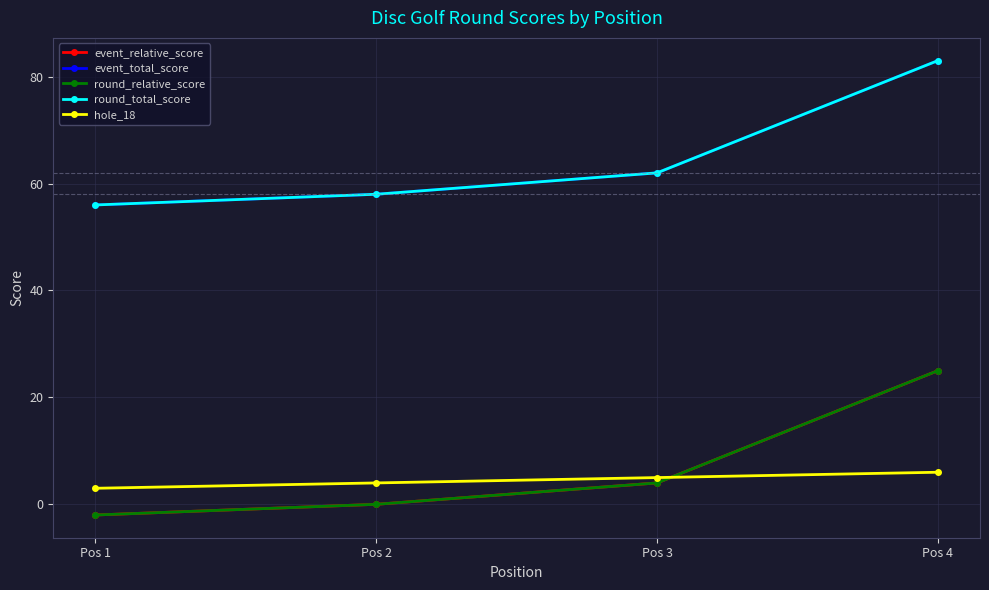

Reading left to right, extract all data points from this chart.

event_relative_score: Pos 1=-2	Pos 2=0	Pos 3=4	Pos 4=25
event_total_score: Pos 1=56	Pos 2=58	Pos 3=62	Pos 4=83
round_relative_score: Pos 1=-2	Pos 2=0	Pos 3=4	Pos 4=25
round_total_score: Pos 1=56	Pos 2=58	Pos 3=62	Pos 4=83
hole_18: Pos 1=3	Pos 2=4	Pos 3=5	Pos 4=6